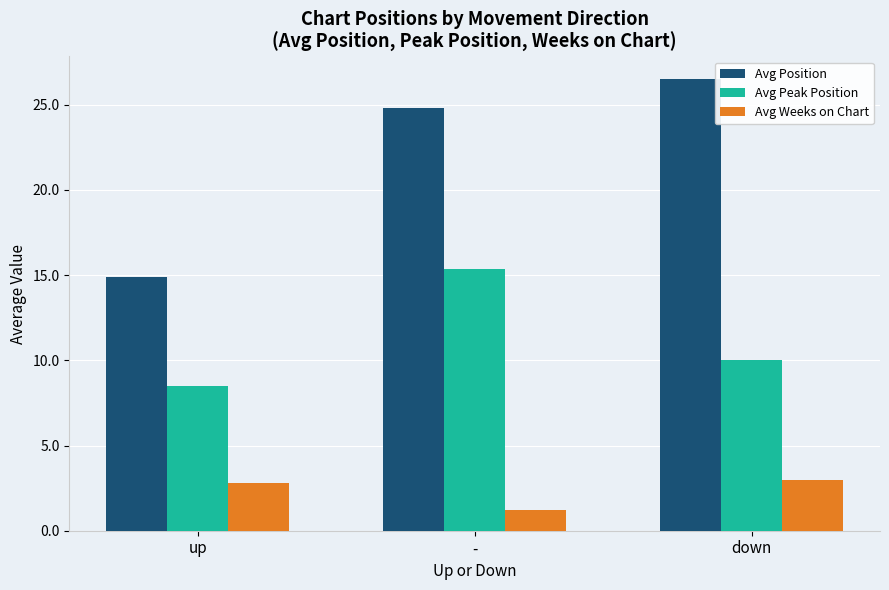

What is the label of the 3rd bar from the right?

up